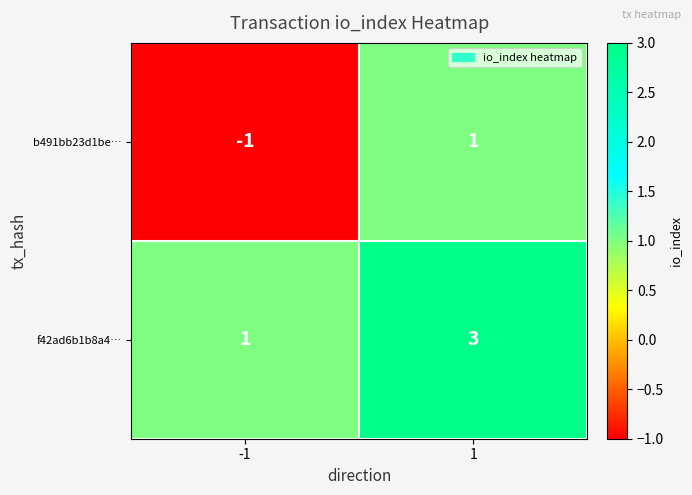

Which series has the largest total across all categories?

f42ad6b1b8a4…